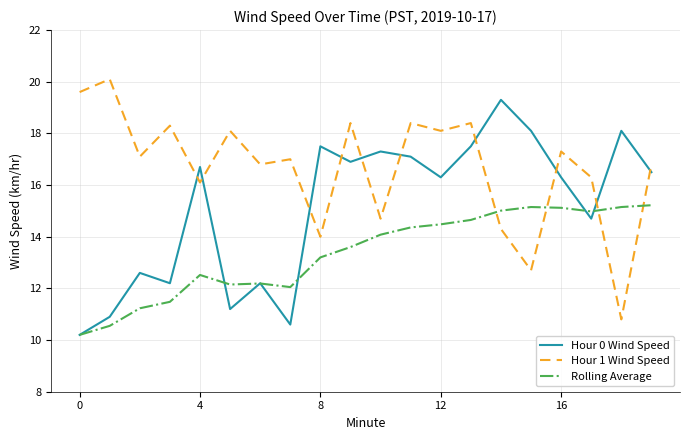

What is the greatest value displayed?

20.1